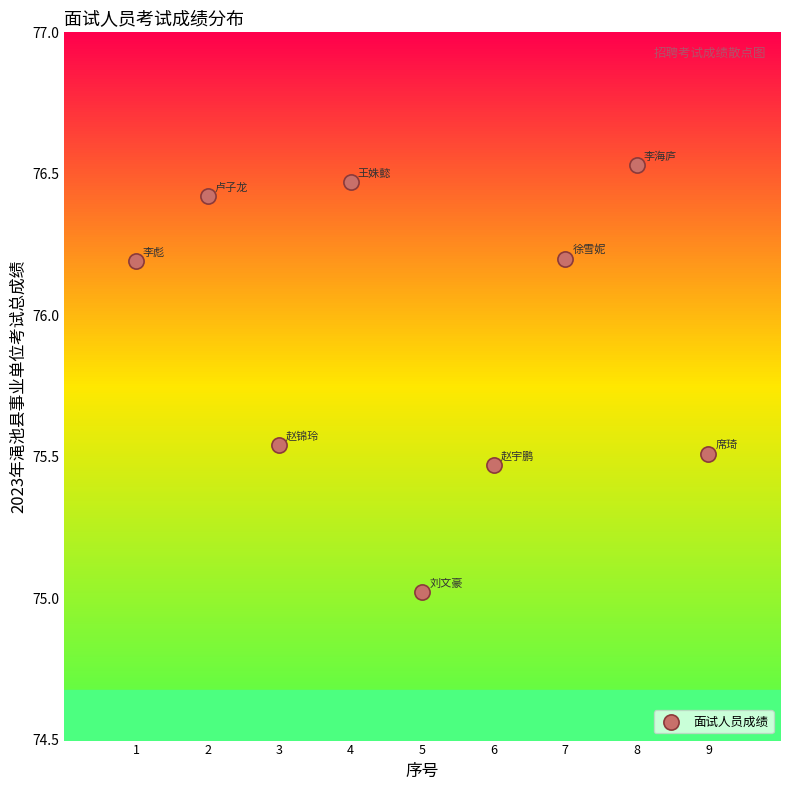

What is the average X value?

5.0